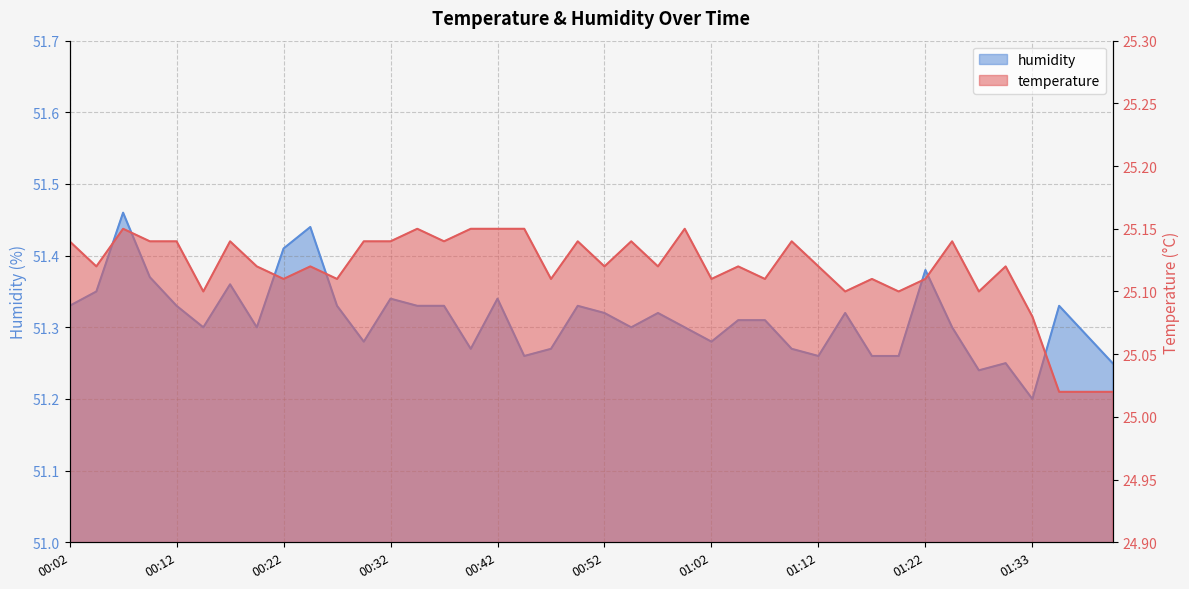

Count the humidity values in the range 51 to 52.

40